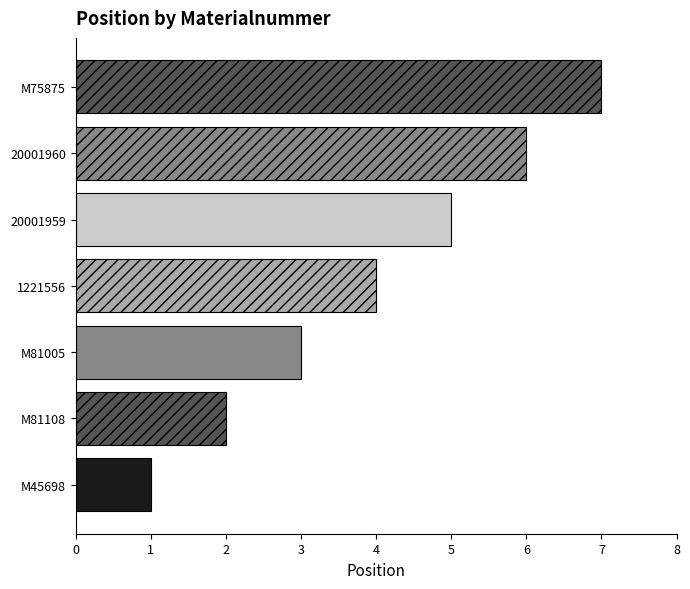

List the labels in order of value, largest first.

M75875, 20001960, 20001959, 1221556, M81005, M81108, M45698